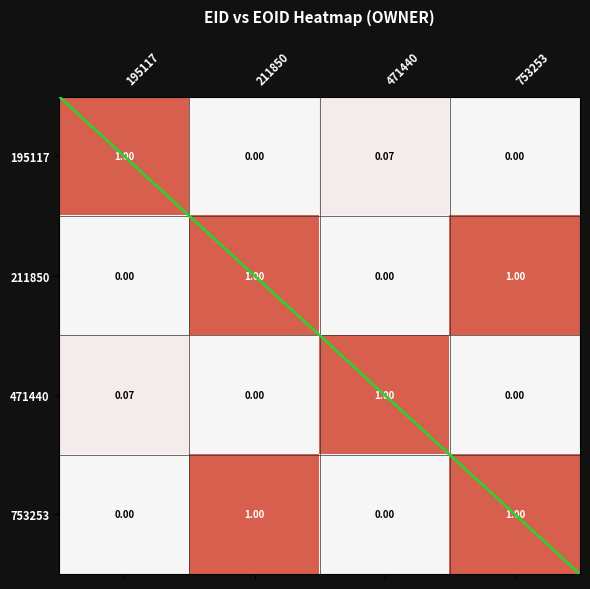

Is it true that 195117 equals 0.0 at 753253?

True